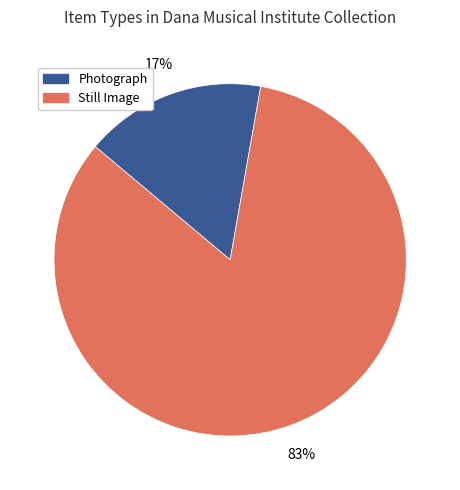

Is there any slice that represents more than half of the pie?

Yes